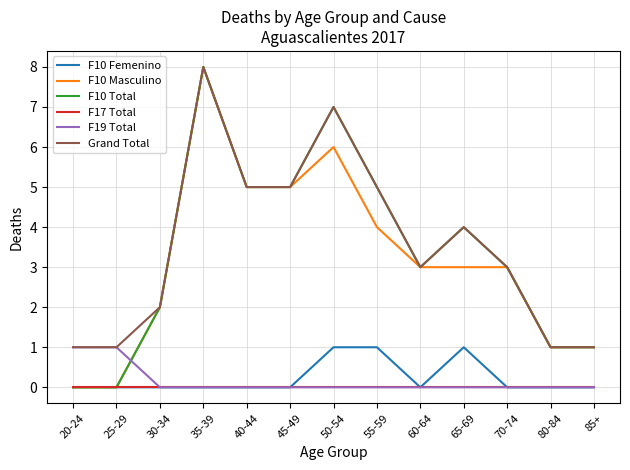

What position from the right is 45-49?

8